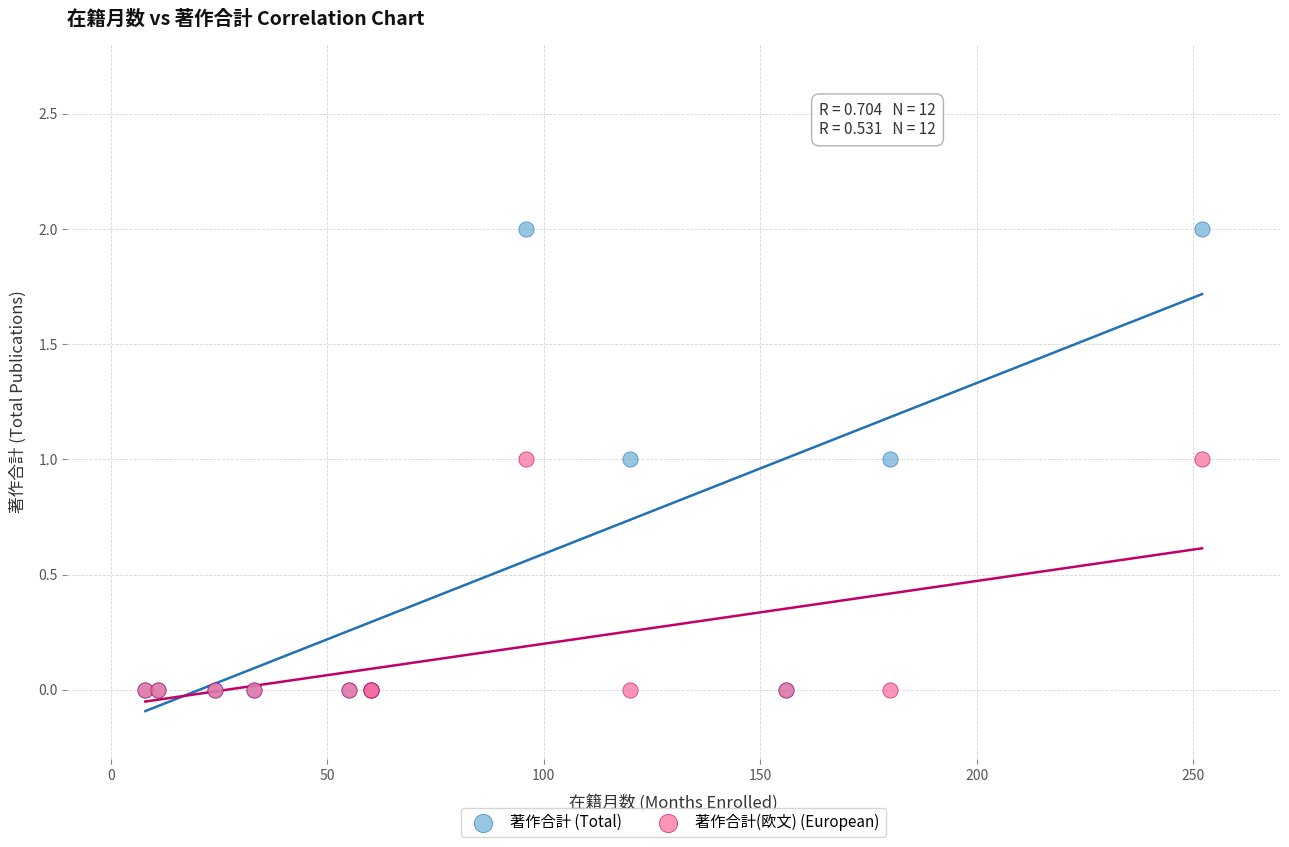

What are all the series names shown in the legend?

著作合計 (Total), 著作合計(欧文) (European)